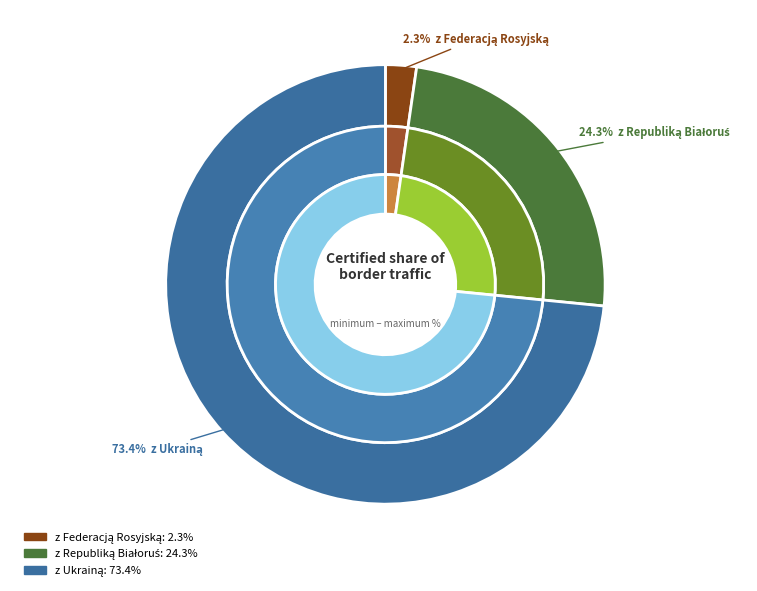

What percentage is NOT represented by z Republiką Białoruś?

75.7%